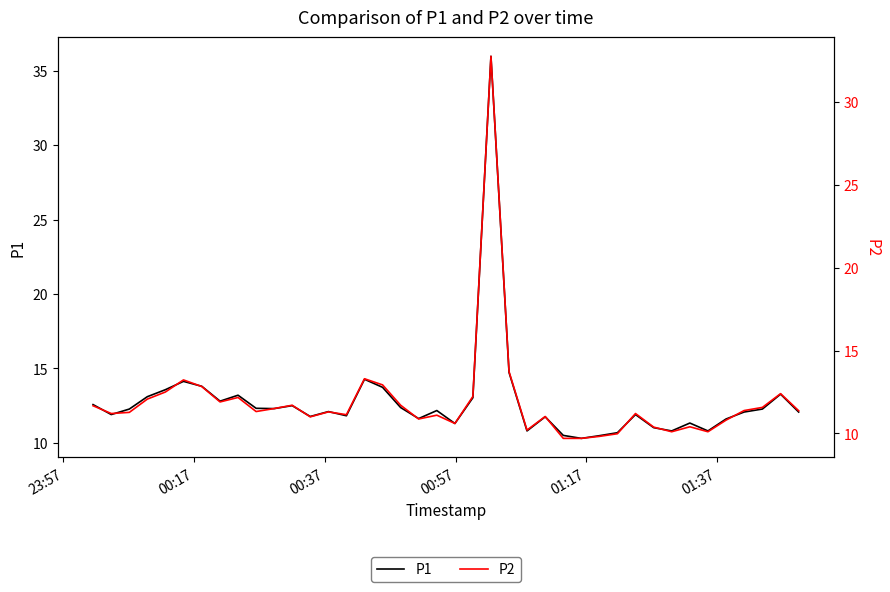

How many data points does each series have?

40